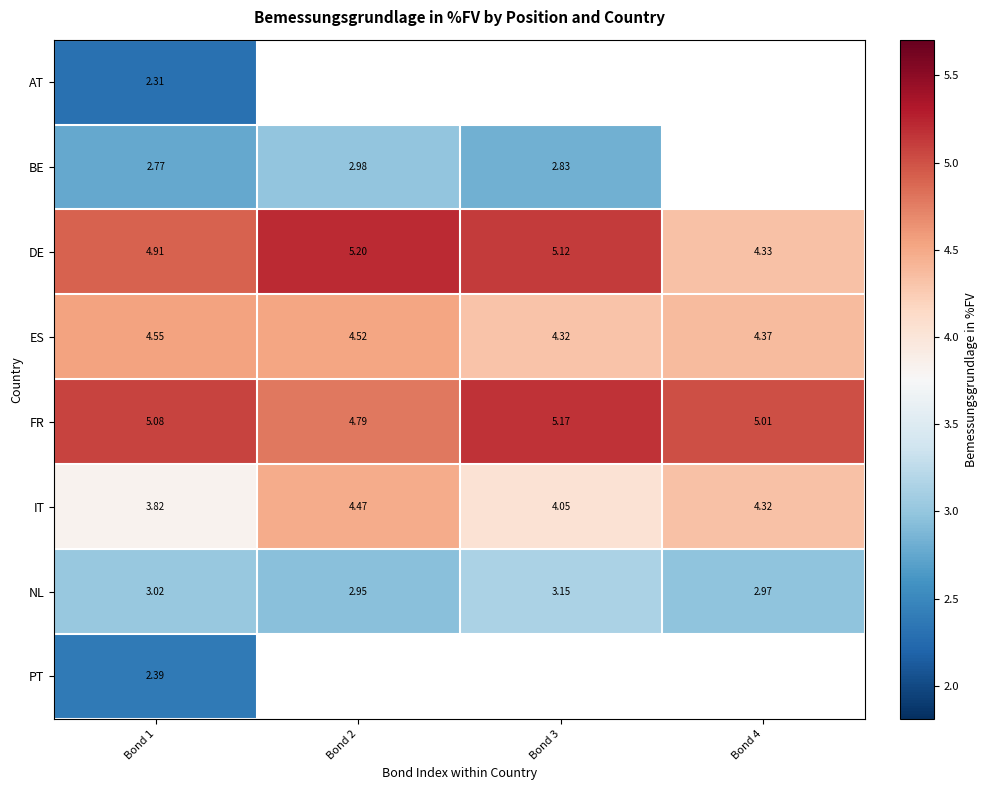

Which series has the largest total across all categories?

FR